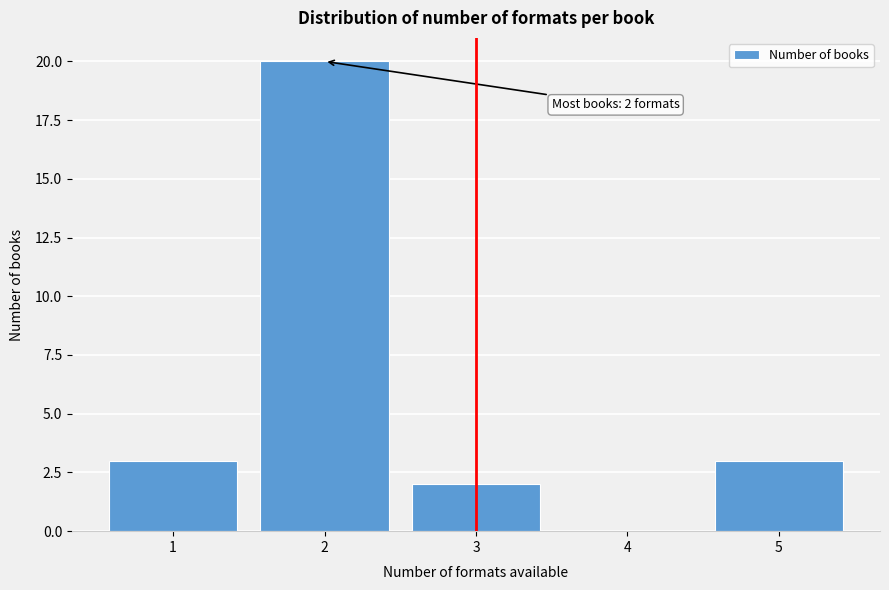

Which range on the x-axis has the tallest bar?

1.5 to 2.5